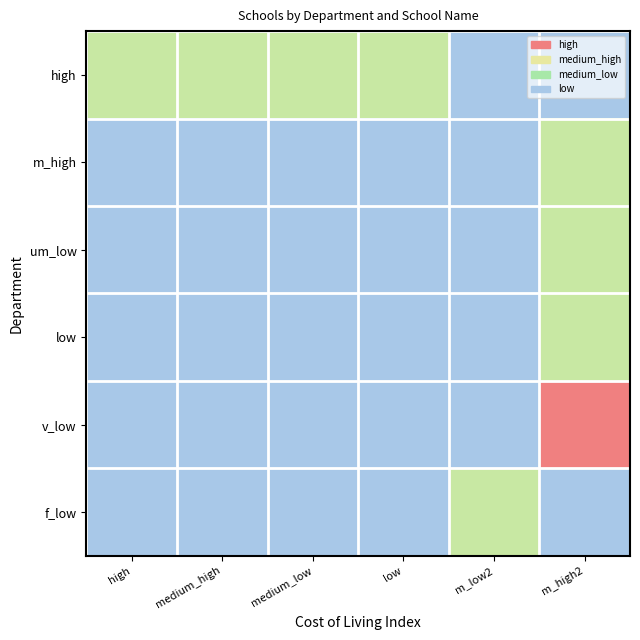

Count the number of data series in this chart.

6